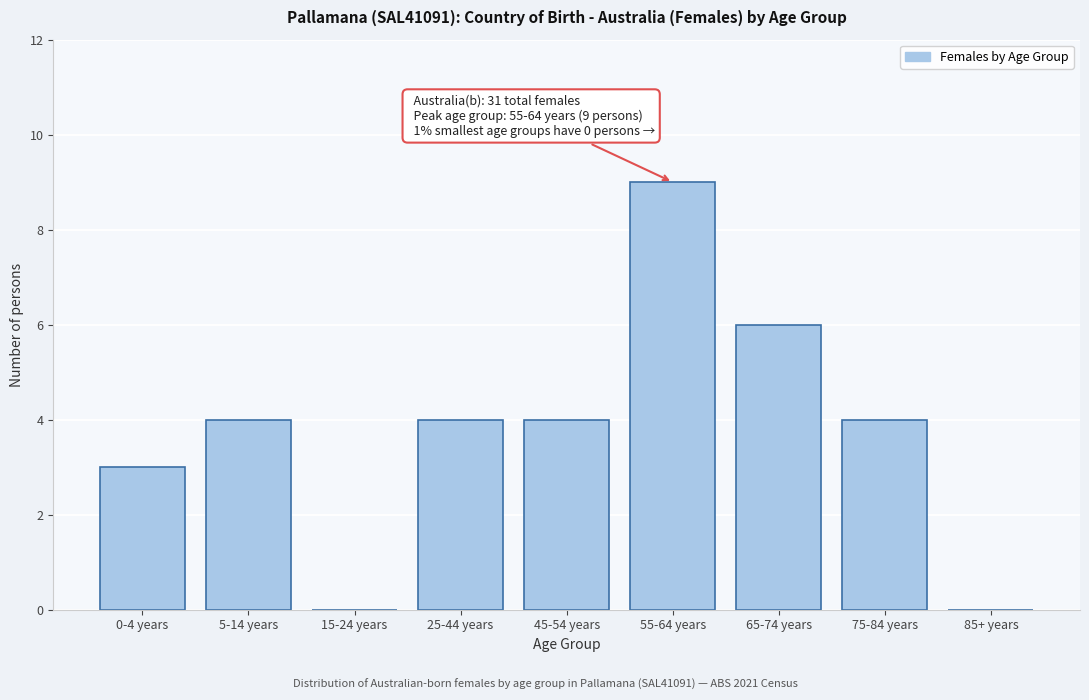

Reading left to right, what are all the values shown in this chart?

0-4 years=3	5-14 years=4	15-24 years=0	25-44 years=4	45-54 years=4	55-64 years=9	65-74 years=6	75-84 years=4	85+ years=0